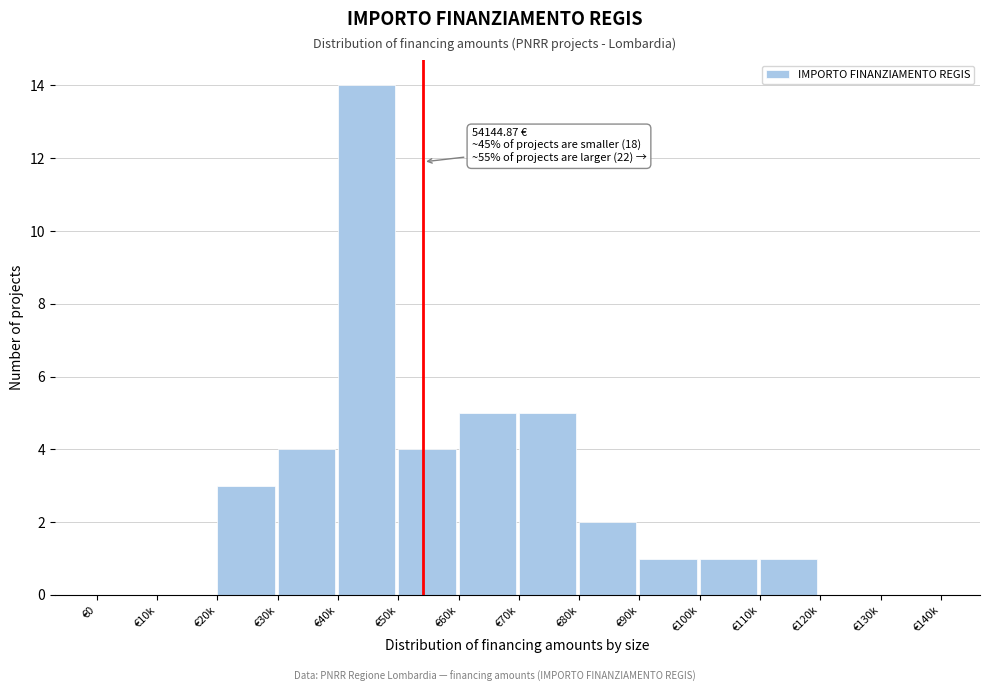

Reading right to left, what are all the values shown in this chart?

€130k=0	€120k=0	€110k=1	€100k=1	€90k=1	€80k=2	€70k=5	€60k=5	€50k=4	€40k=14	€30k=4	€20k=3	€10k=0	€0=0